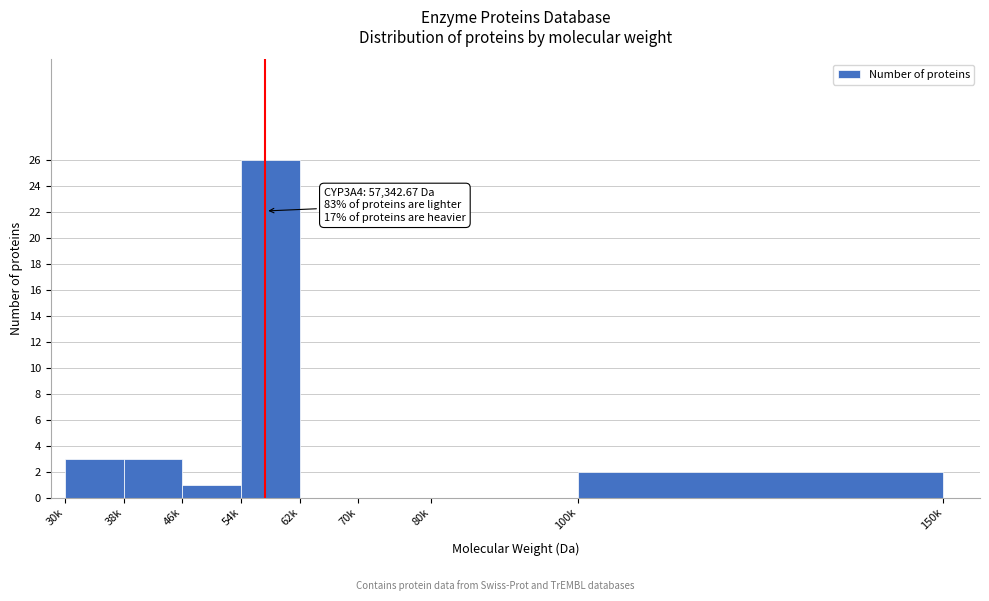

Reading left to right, transcribe all the data shown in this chart.

30k=3	38k=3	46k=1	54k=26	62k=0	70k=0	80k=0	100k=2